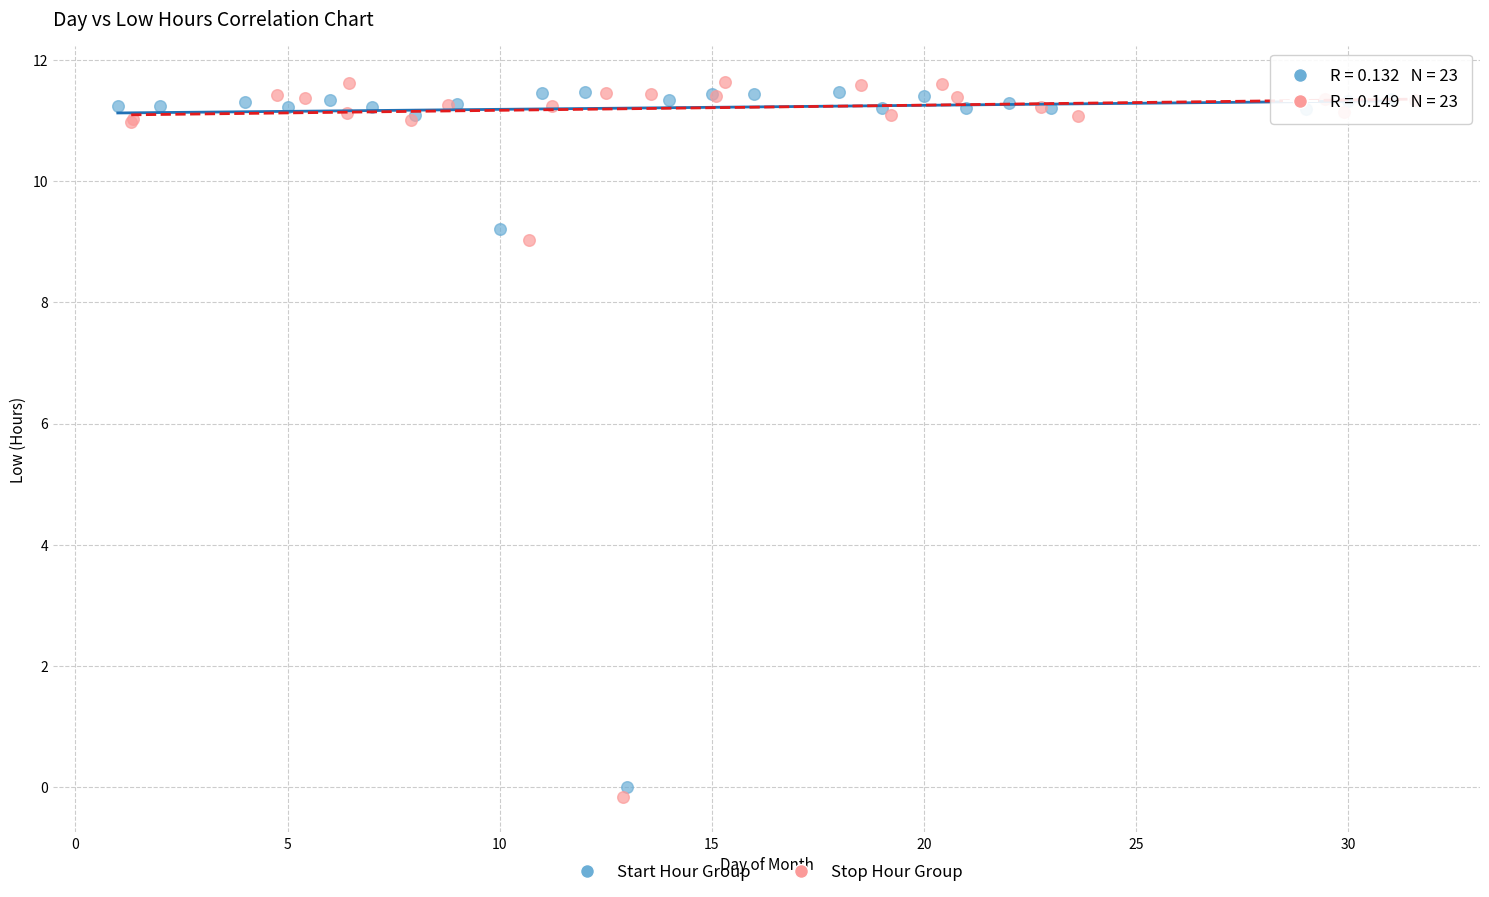

Which series has the largest Y range (max minus min)?

Stop Hour Group